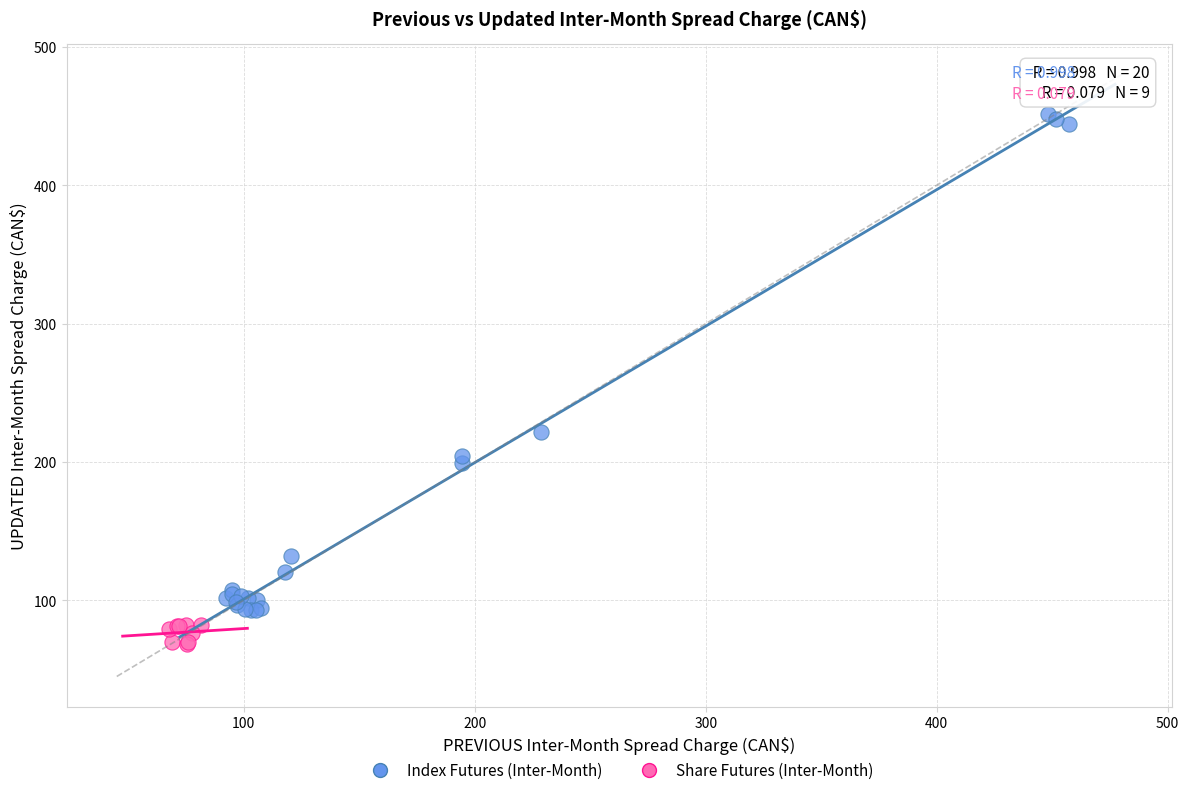

Which series contains the highest Y value?

Index Futures (Inter-Month)